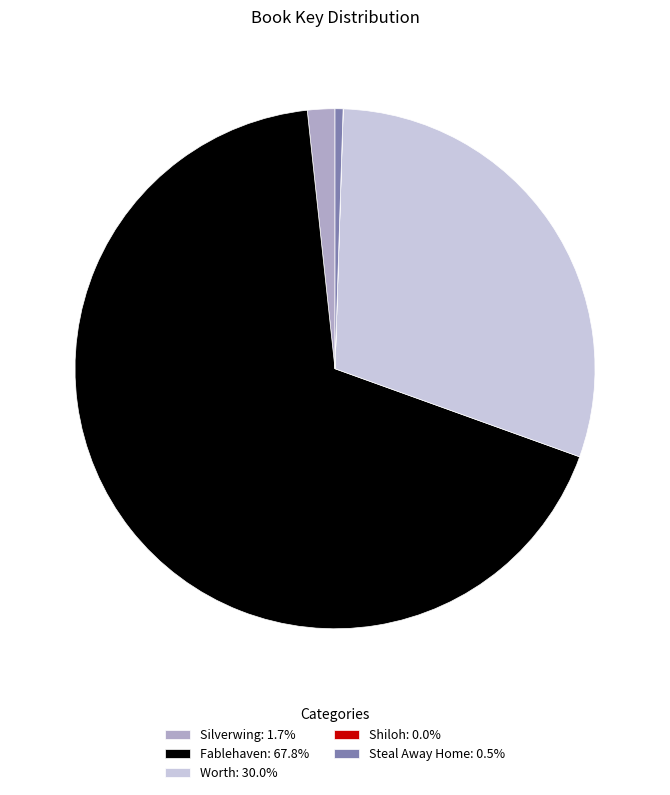

Is it true that Steal Away Home is 0% of the pie?

True